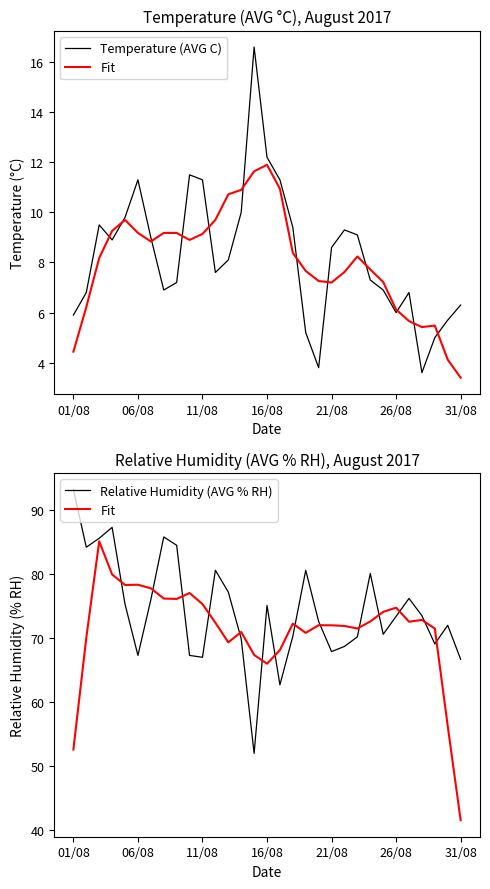

True or false: Relative Humidity (AVG % RH) has a value of 20.3 at 18.

False